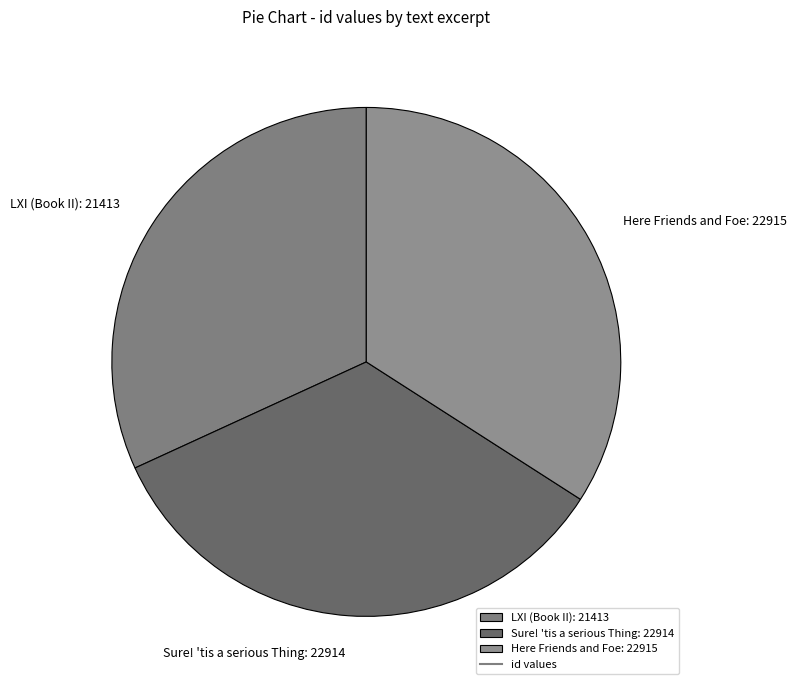

Do Here Friends and Foe: 22915 and LXI (Book II): 21413 together represent more than half of the pie?

Yes